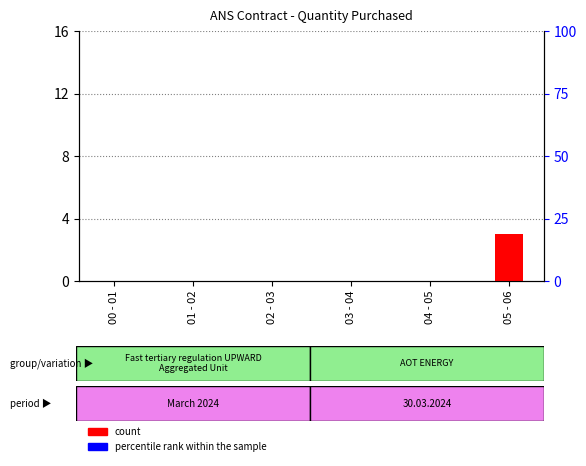

Reading right to left, extract all data points from this chart.

count: 3	0	0	0	0	0
percentile rank within the sample: 0	0	0	0	0	0